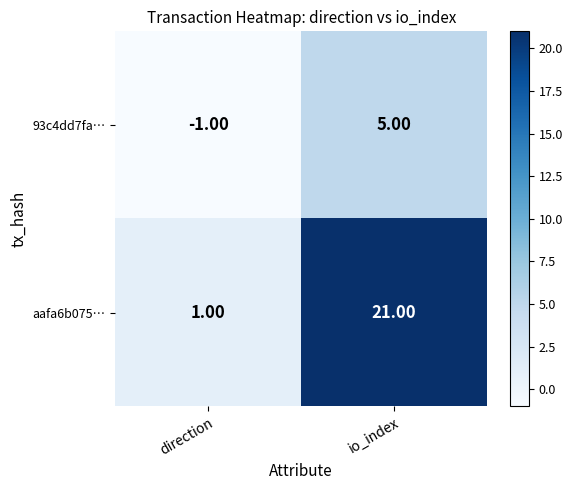

Between direction and io_index, which series saw the biggest shift?

aafa6b075…